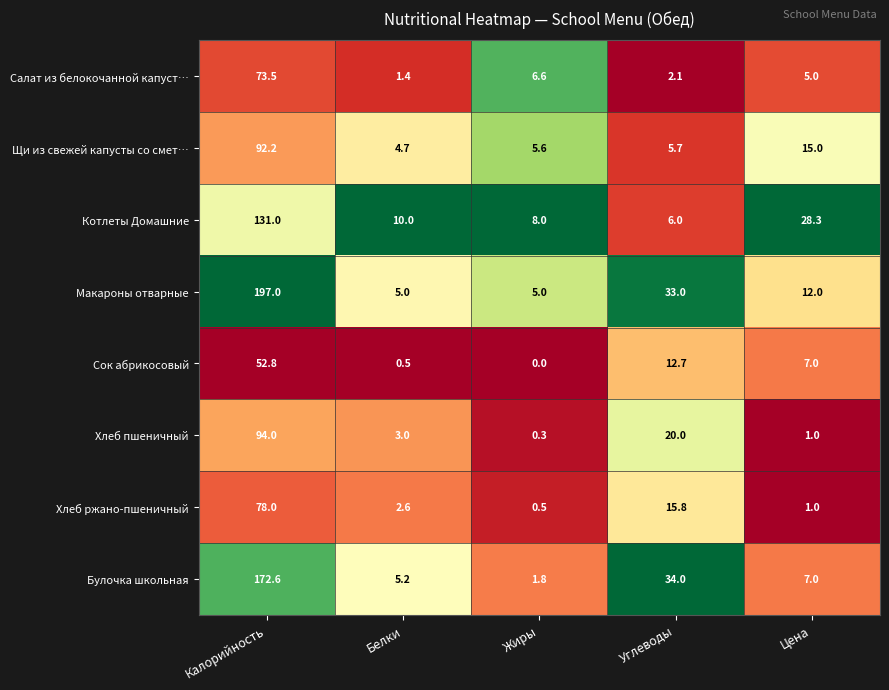

Which label corresponds to the smallest value in the chart?

Жиры